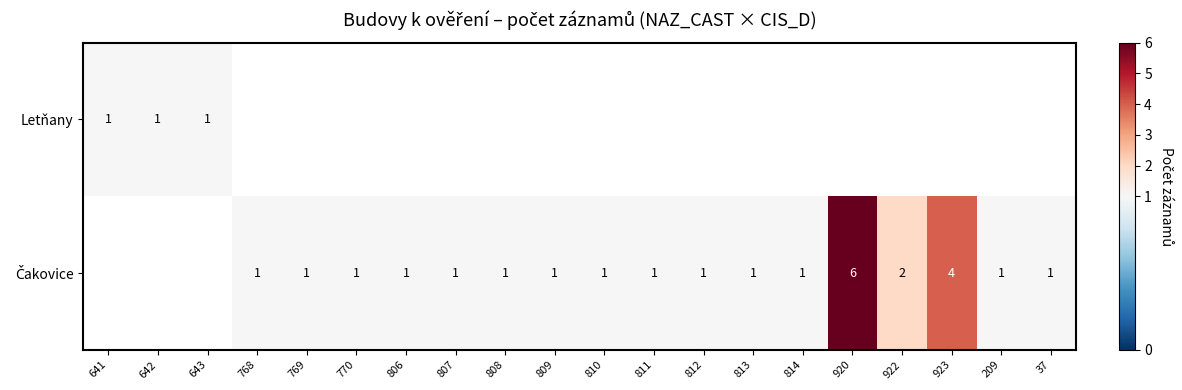

The value of Letňany at 642 is 2. True or false?

False